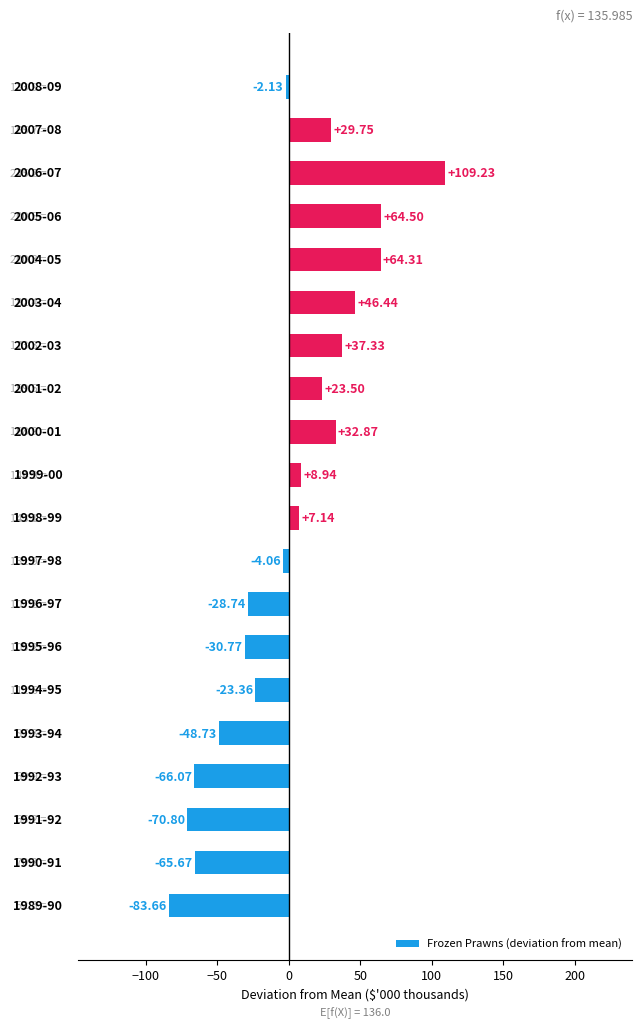

What is the difference between the second highest and second lowest values?

135.3